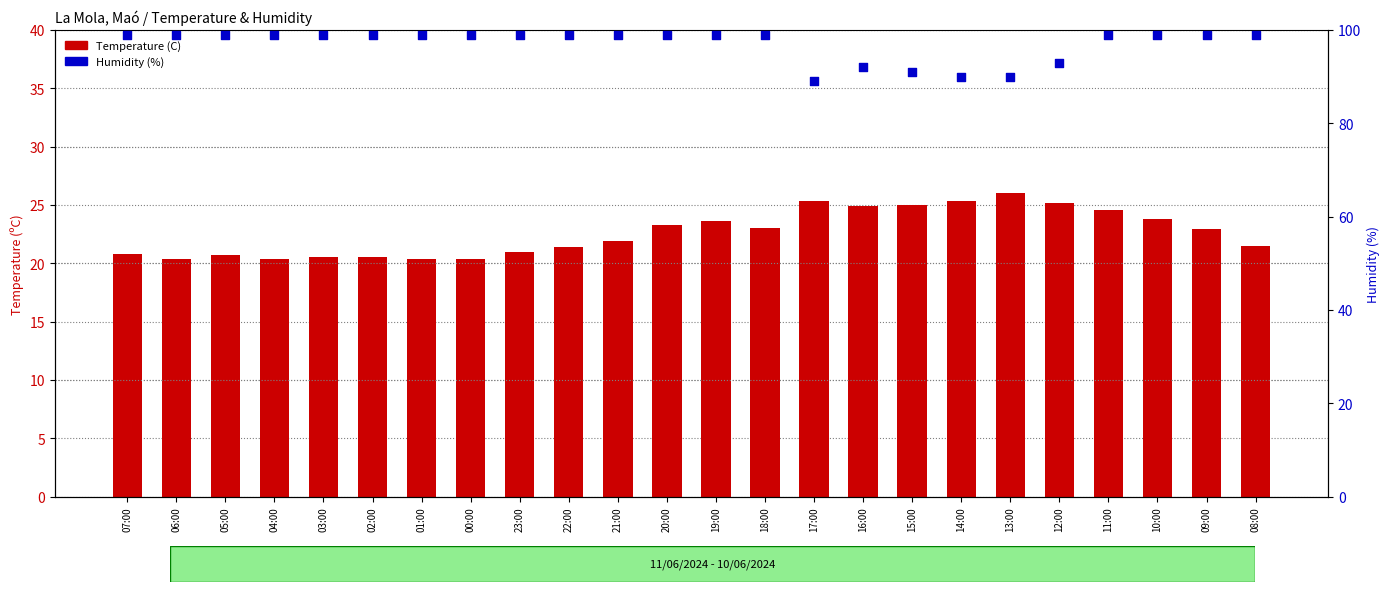

Which series reaches the minimum Y coordinate?

Temperature (C)